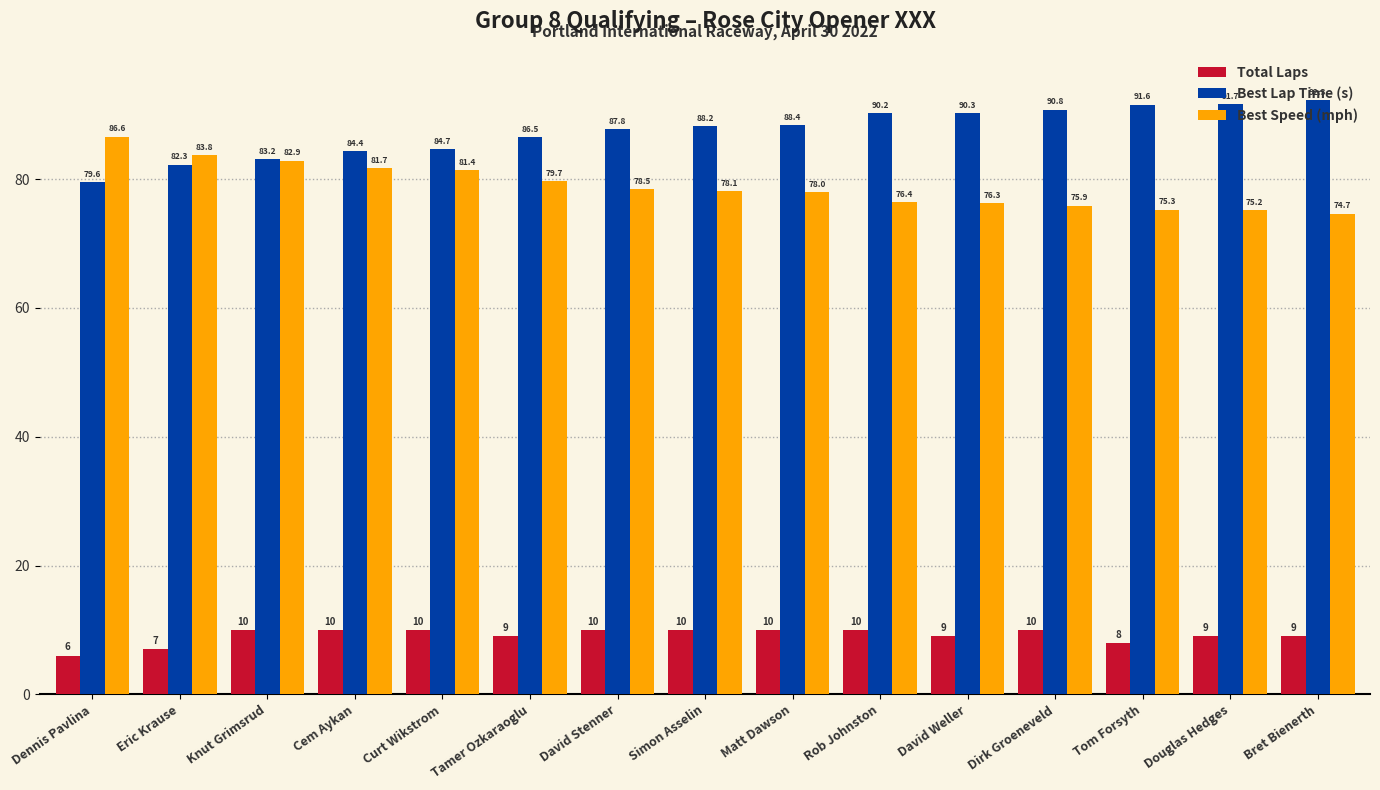

Reading left to right, extract all data points from this chart.

Total Laps: 6.0	7.0	10.0	10.0	10.0	9.0	10.0	10.0	10.0	10.0	9.0	10.0	8.0	9.0	9.0
Best Lap Time (s): 79.6	82.3	83.2	84.4	84.7	86.5	87.8	88.2	88.4	90.2	90.3	90.8	91.6	91.7	92.3
Best Speed (mph): 86.6	83.8	82.9	81.7	81.4	79.7	78.5	78.1	78.0	76.4	76.3	75.9	75.3	75.2	74.7